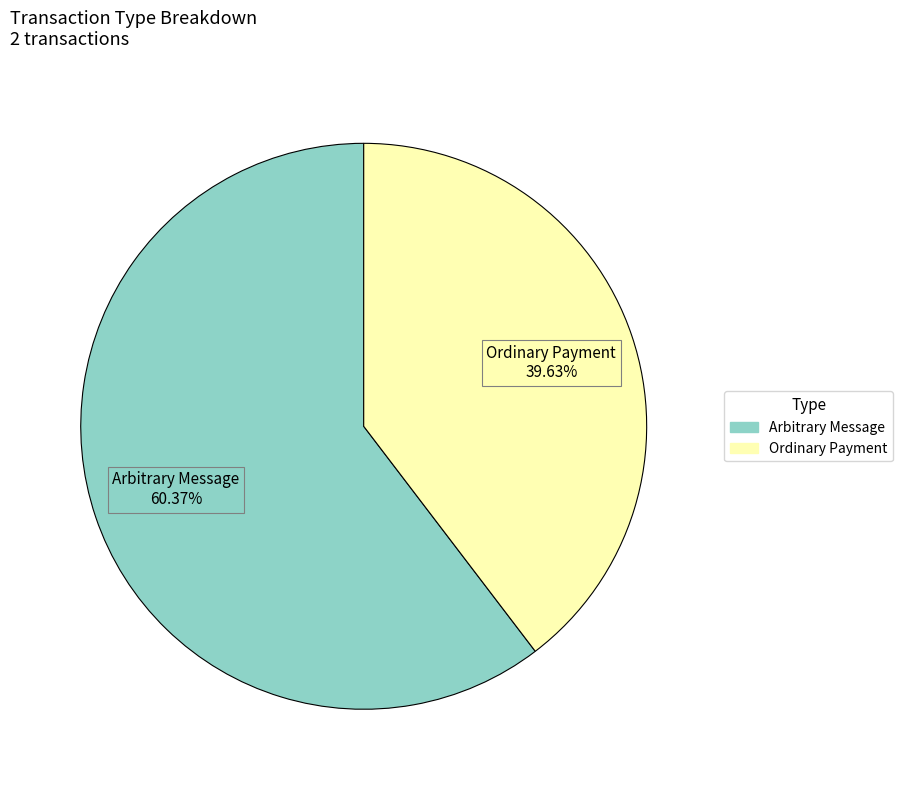

Is there a majority slice in this chart?

Yes